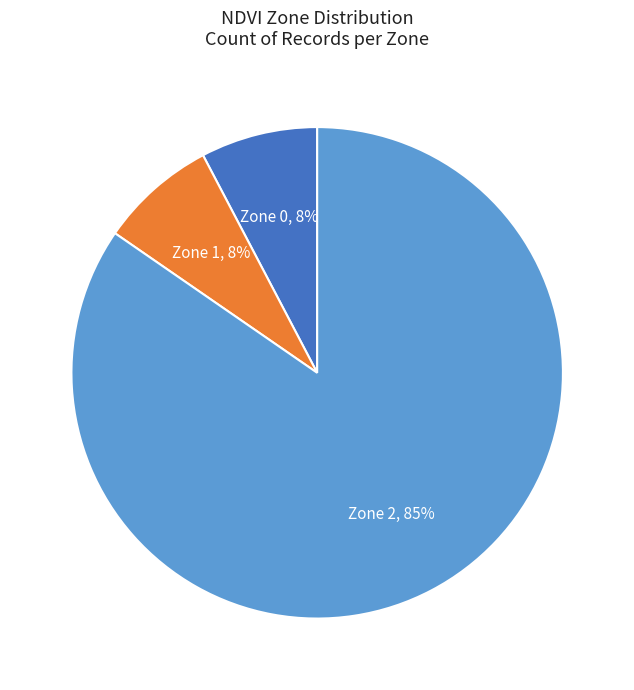

Do Zone 1 and Zone 0 together represent more than half of the pie?

No